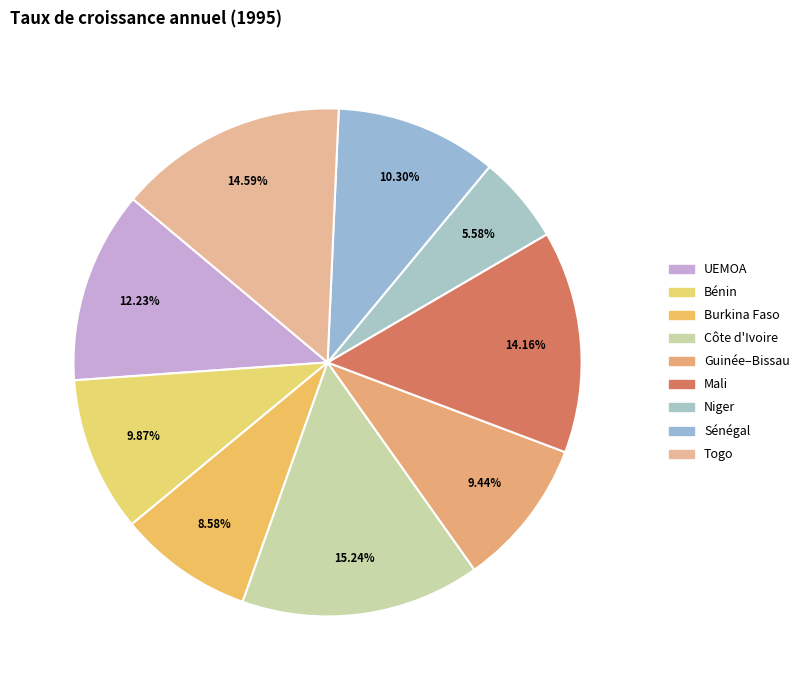

Does Togo represent more than half of the total?

No